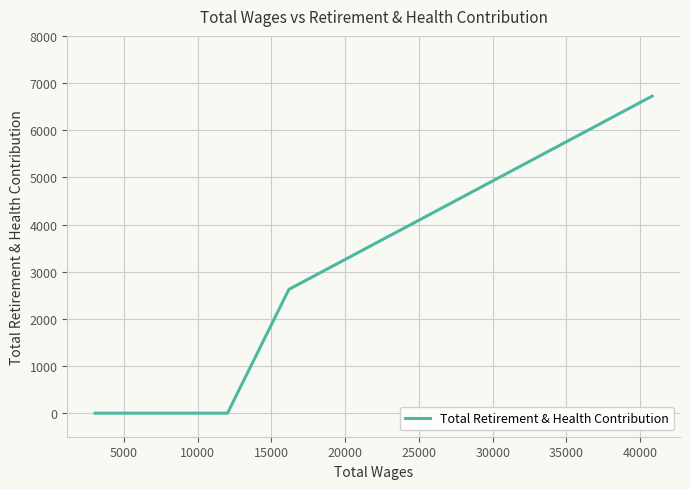

What is the difference between the second highest and minimum values?

2624